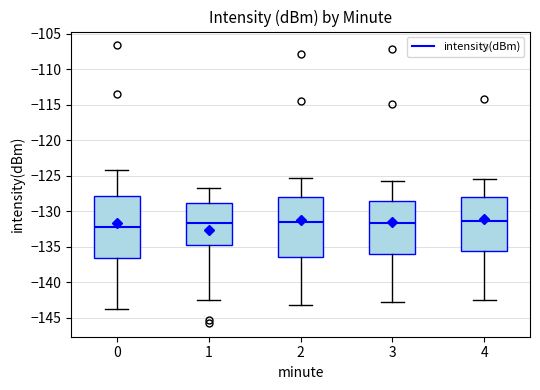

Reading left to right, read every box against the y-axis: the position of its median line, the range the box covers, and the ends of its whiskers. The values are not printed on the chart, so give them approximately, as read against the axis.

0: median -132.0, box -136.5 to -128.0, whiskers -143.5 to -124.0
1: median -131.5, box -134.5 to -129.0, whiskers -142.5 to -126.5
2: median -131.5, box -136.5 to -128.0, whiskers -143.0 to -125.5
3: median -131.5, box -136.0 to -128.5, whiskers -143.0 to -126.0
4: median -131.5, box -135.5 to -128.0, whiskers -142.5 to -125.5